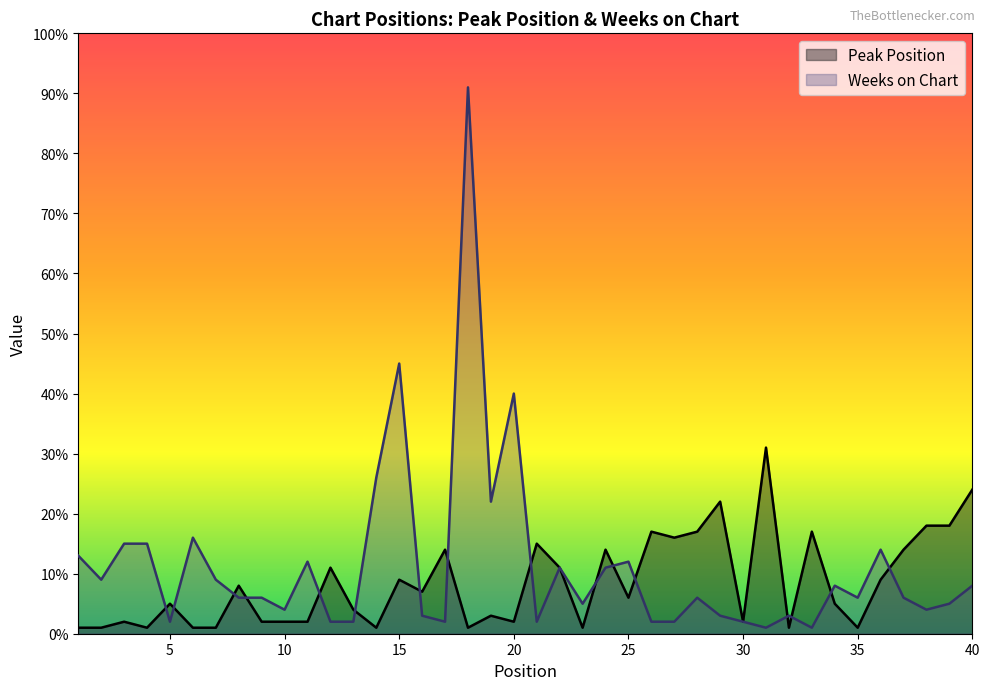

Read the Peak Position value at 15, to the nearest 5.

10